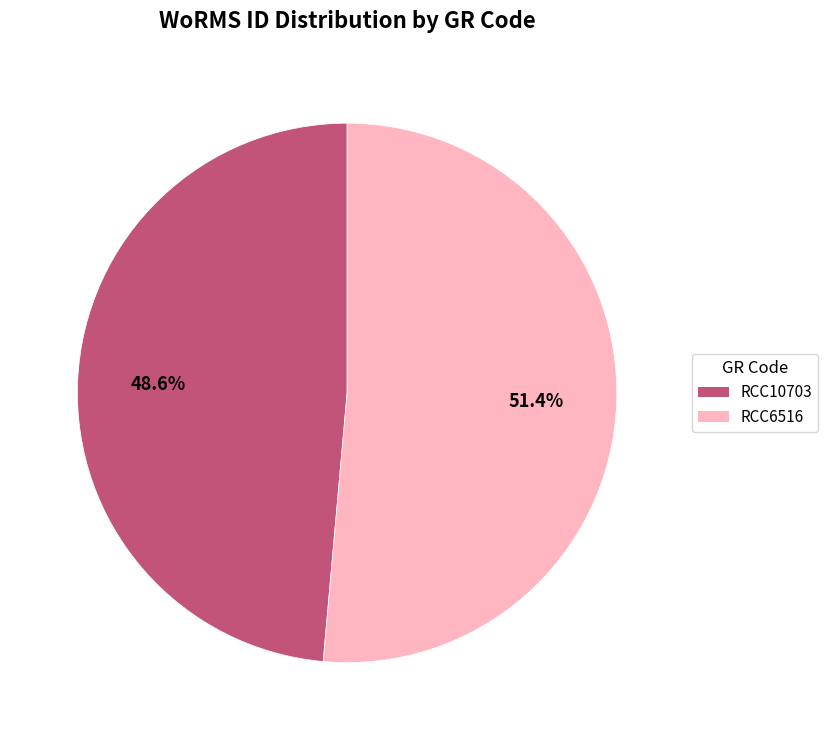

Count the number of slices in the pie.

2